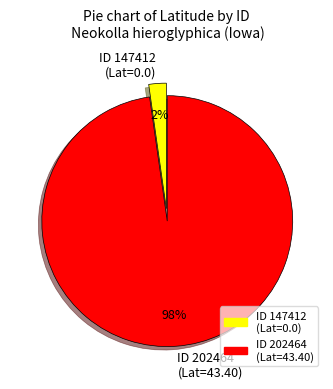

Which category has the smallest portion of the pie?

ID 147412 (Lat=0.0)